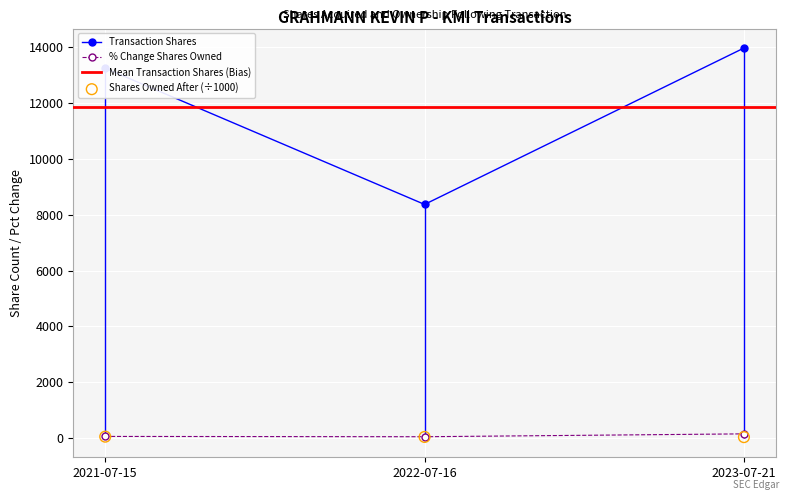

At which label is Transaction Shares closest to 11174?

2021-07-15